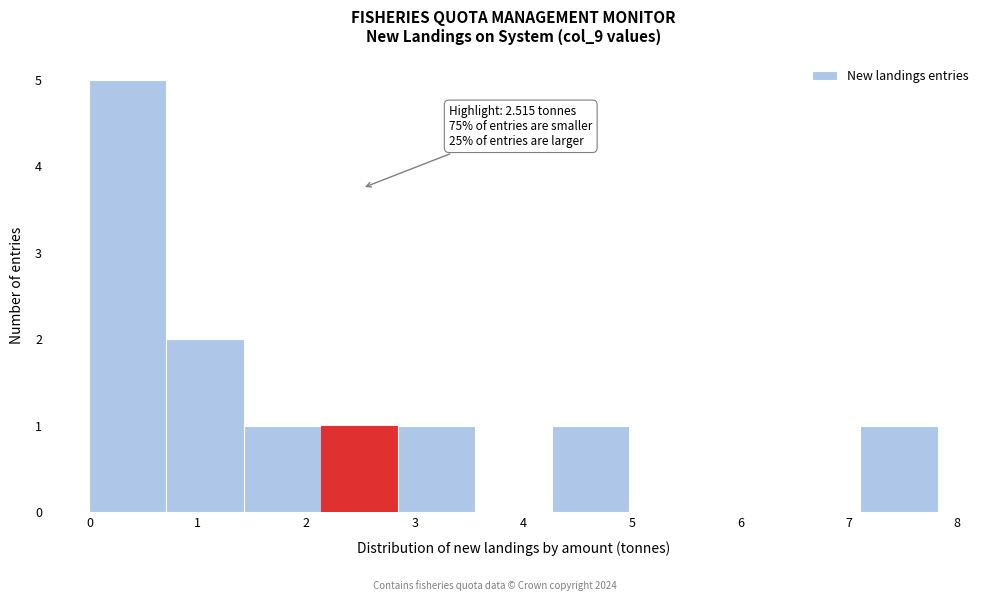

Over which range of the x-axis is the bar tallest?

0.0 to 0.7